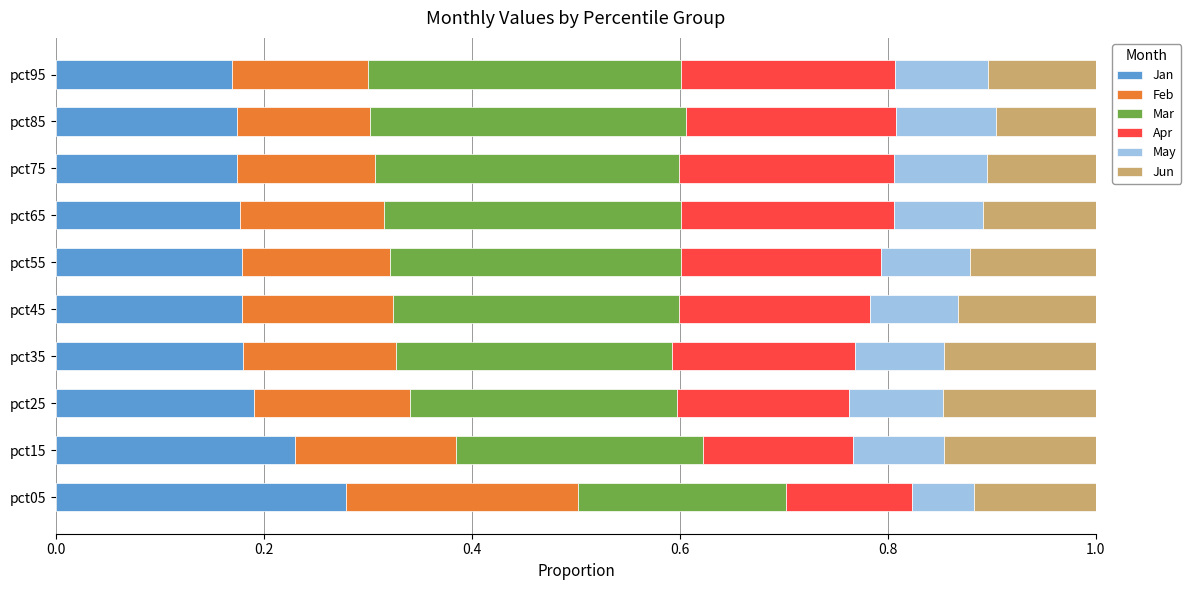

How many distinct data groups are displayed?

6